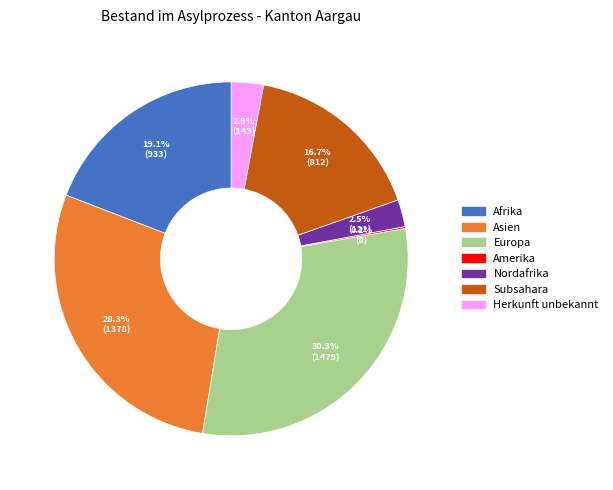

Does any single category account for the majority?

No